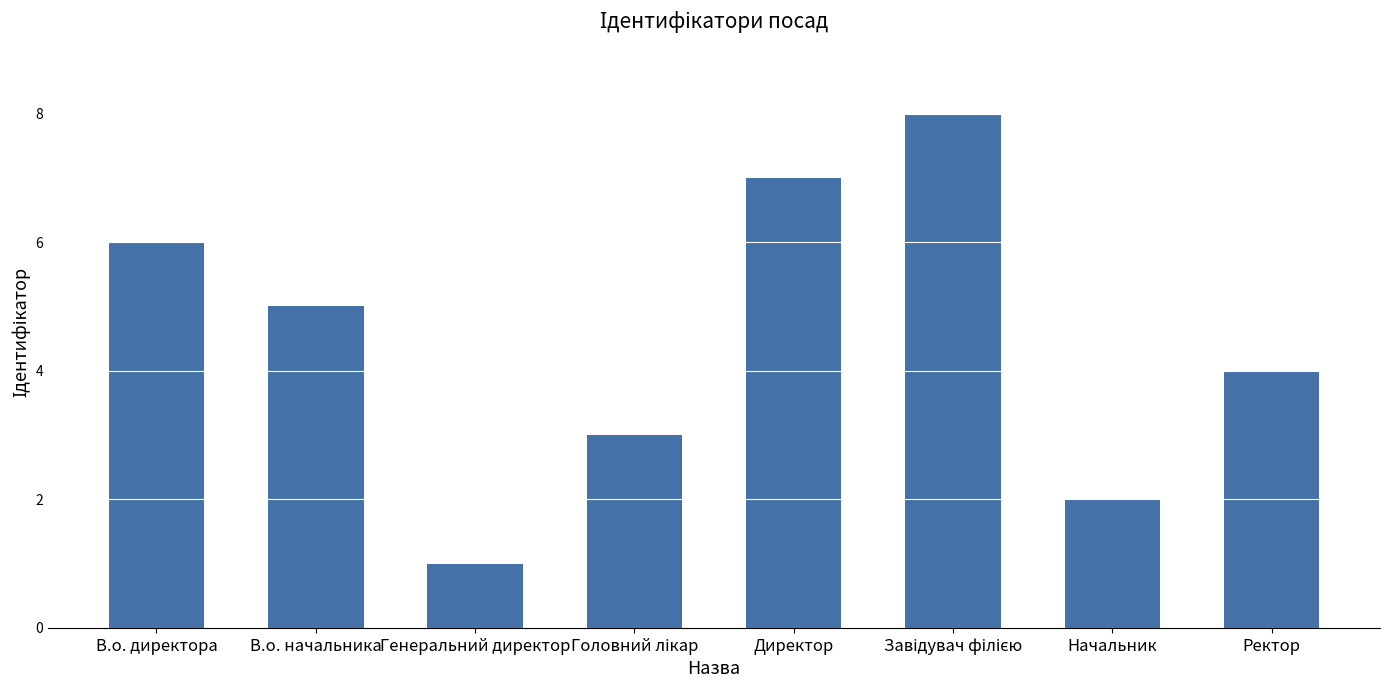

What is the sum of the values at В.о. начальника and Генеральний директор?

6